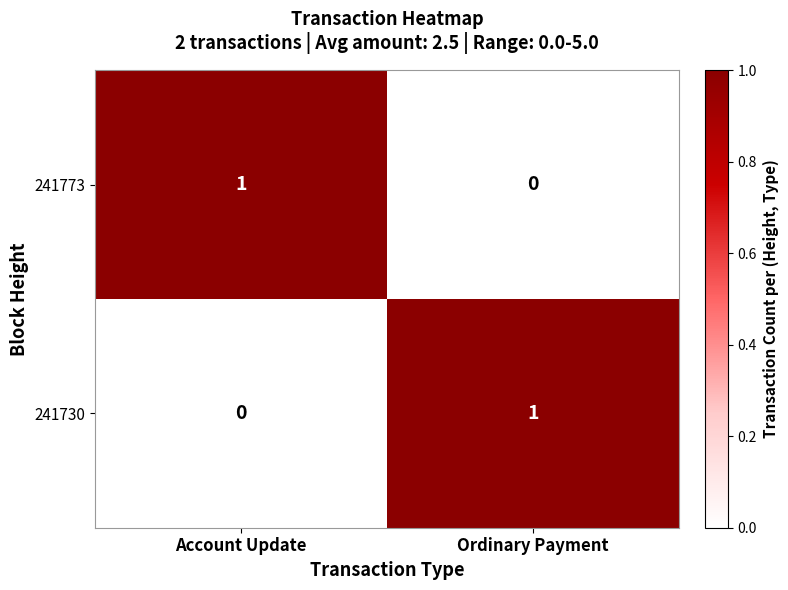

Rank the series at Account Update from lowest to highest value.

241730, 241773